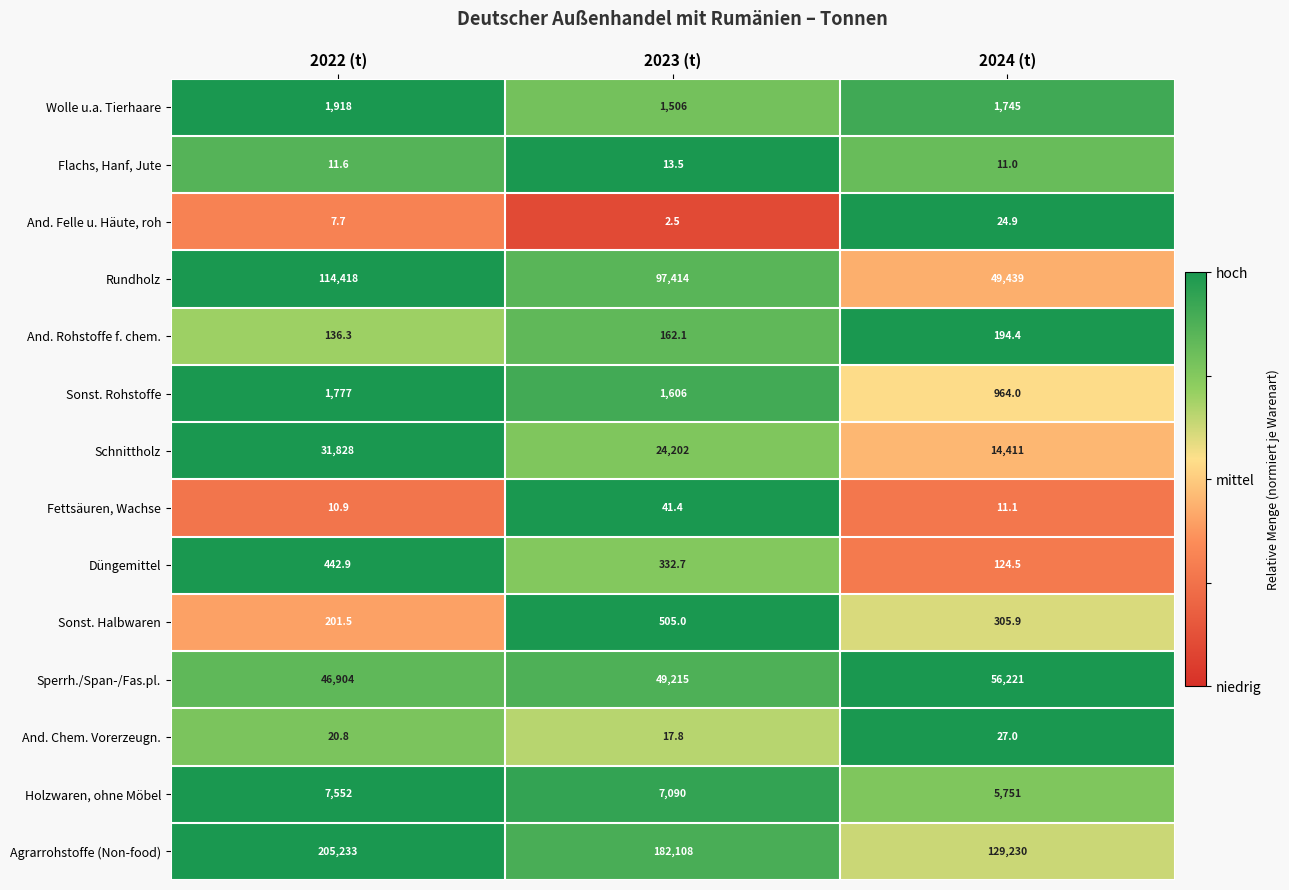

What is the average value of the And. Rohstoffe f. chem. series?

164.3